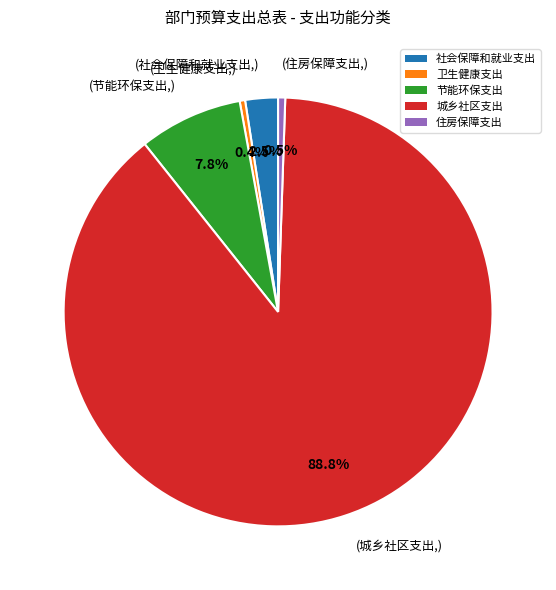

What percentage do 城乡社区支出 and 住房保障支出 together represent?

89.3%